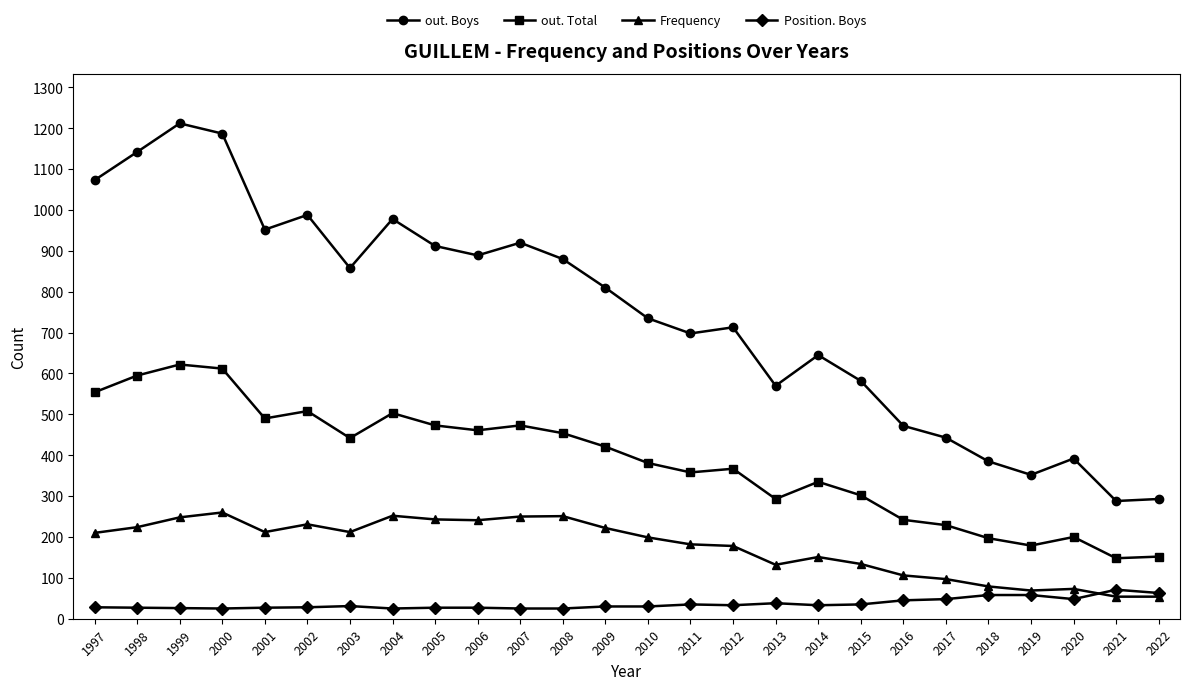

How many categories are shown in the chart?

26